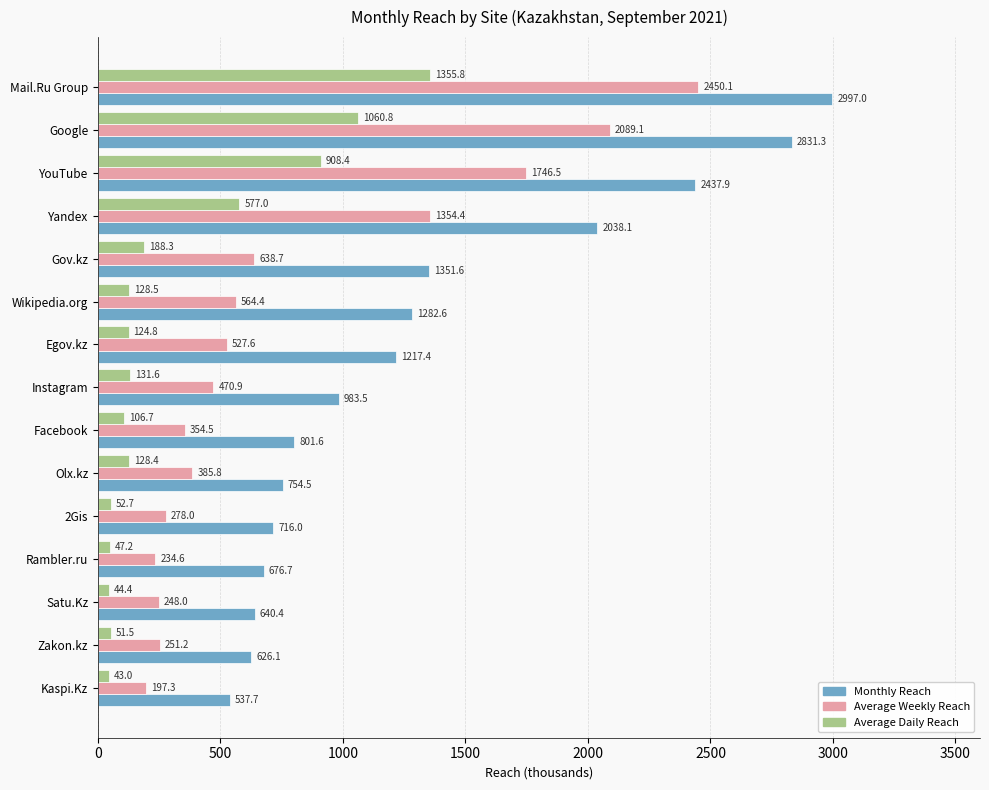

Is it true that Monthly Reach equals 537.7 at Kaspi.Kz?

True